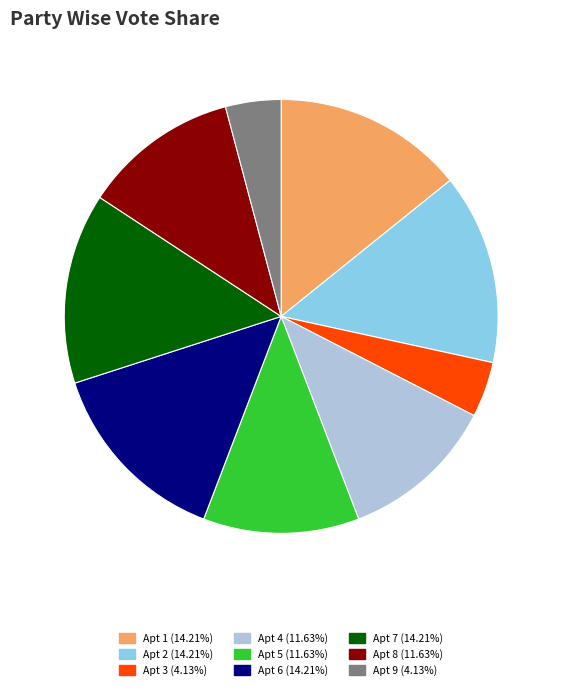

Approximately how many times larger is the value at Apt 5 (11.63%) compared to Apt 6 (14.21%)?

0.8